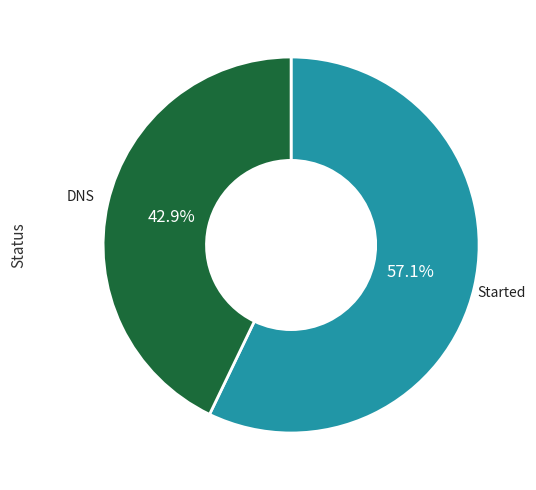

Does any single category account for the majority?

Yes